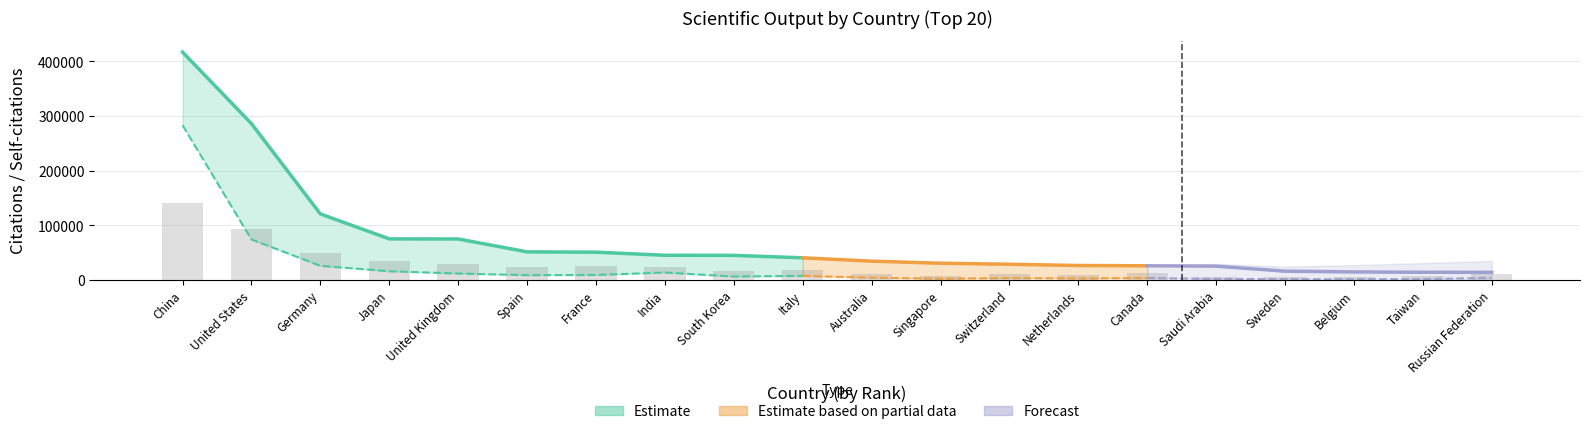

What is the difference between the maximum and minimum values in the Documents series?

6740